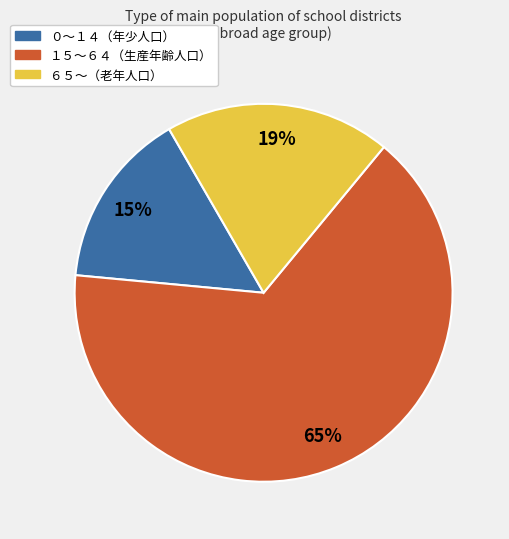

To the nearest percent, what is the average slice percentage?

33%